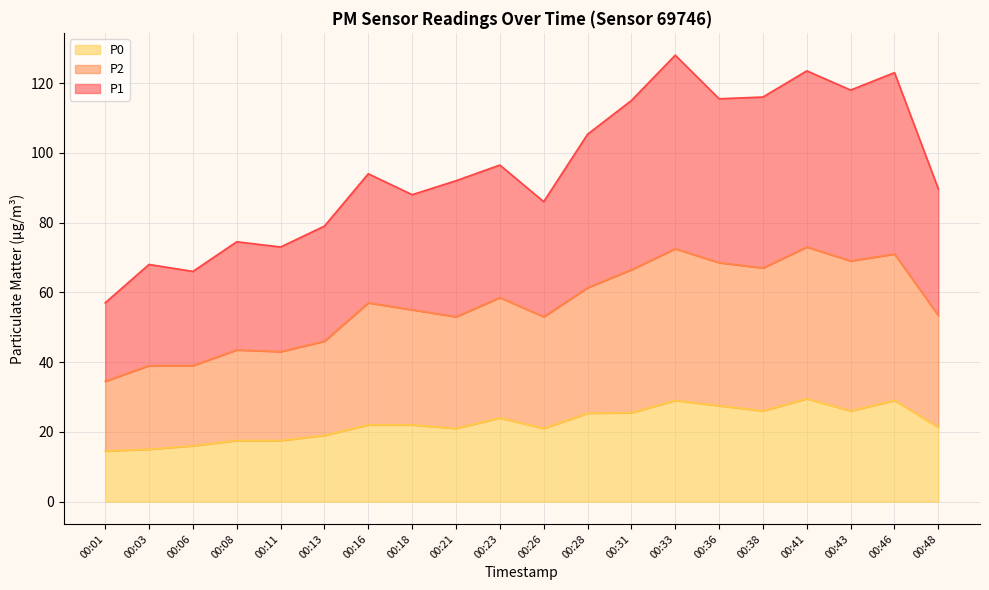

What is the lowest value of the P0 series?

14.5